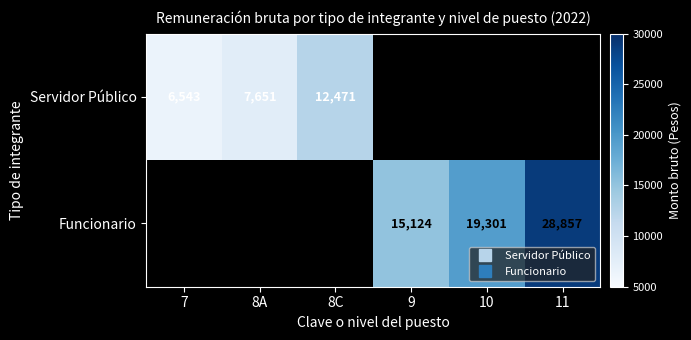

Rank the series by their average value, from lowest to highest.

Servidor Público, Funcionario